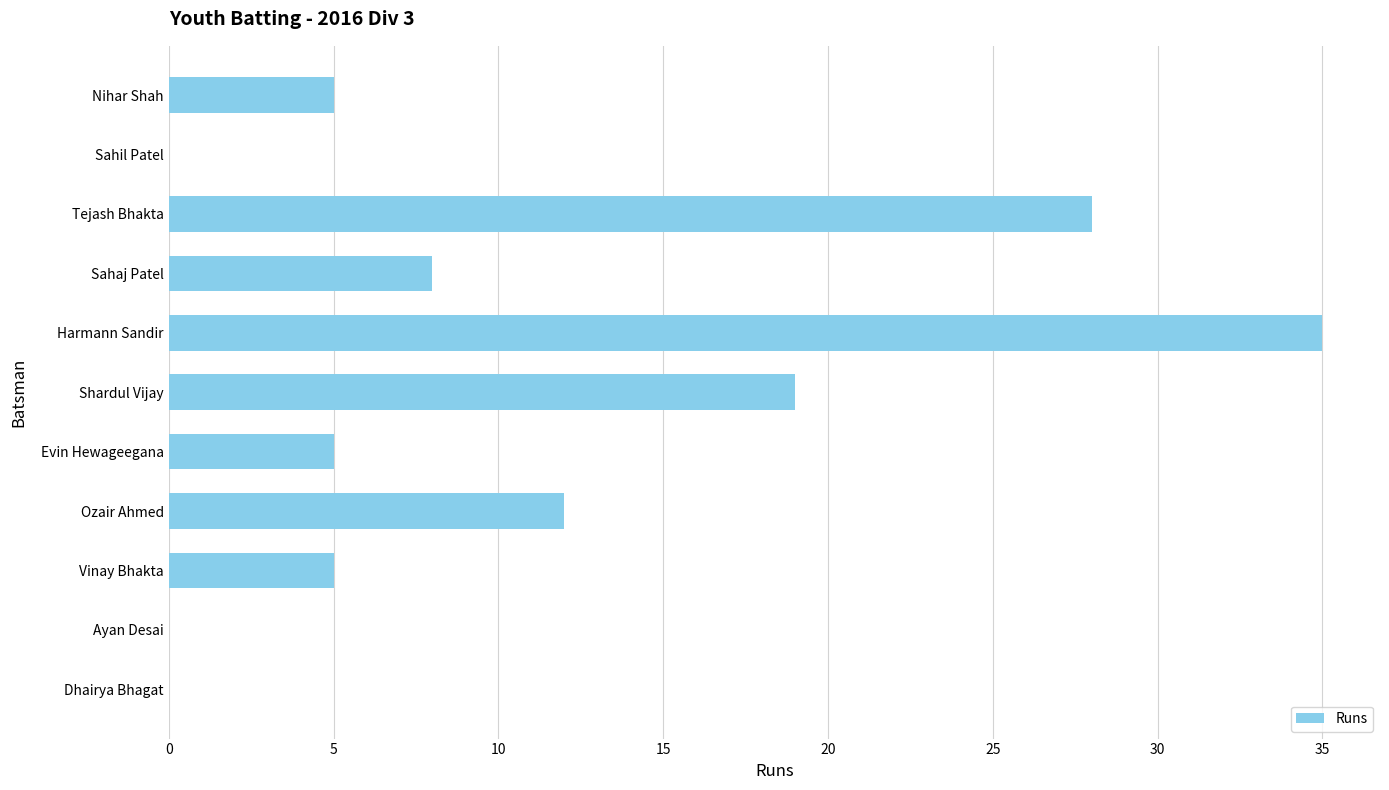

At which label is the value closest to 17?

Shardul Vijay